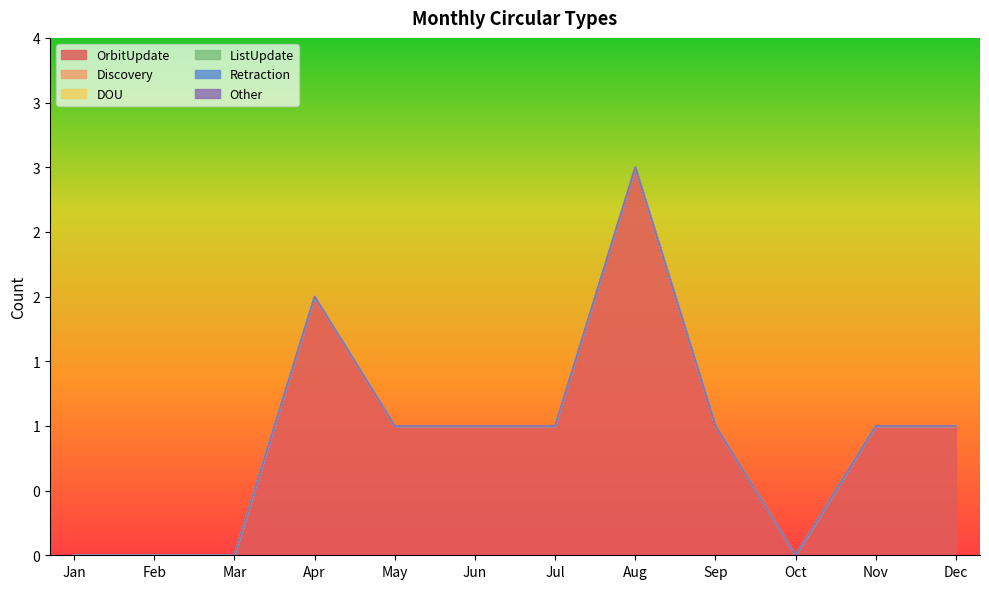

At how many categories does at least one series exceed 1?

2